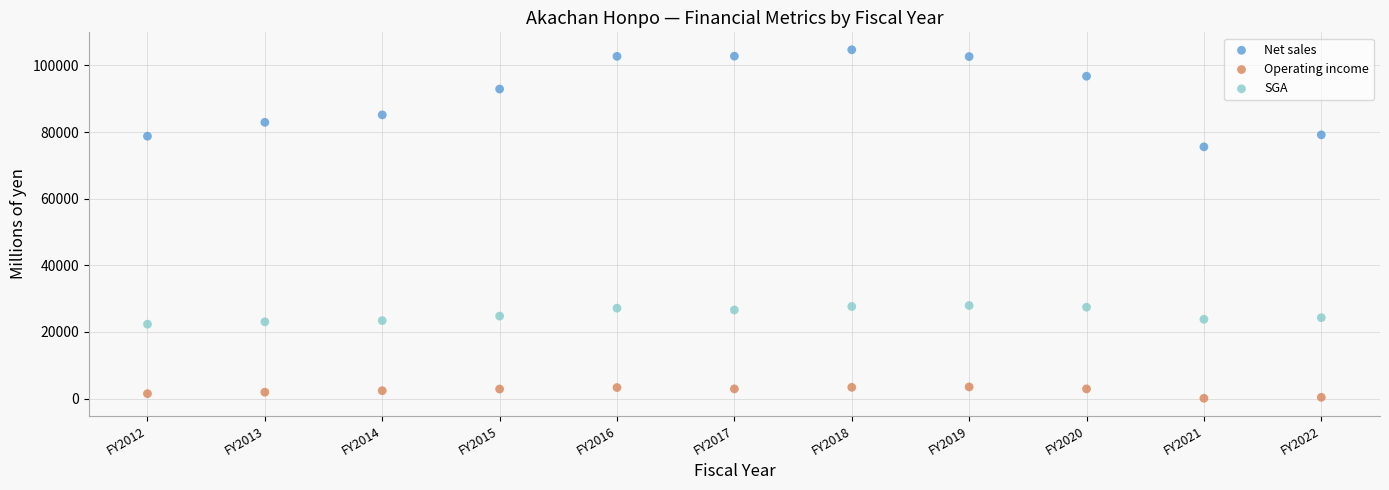

Which series reaches the maximum Y coordinate?

Net sales